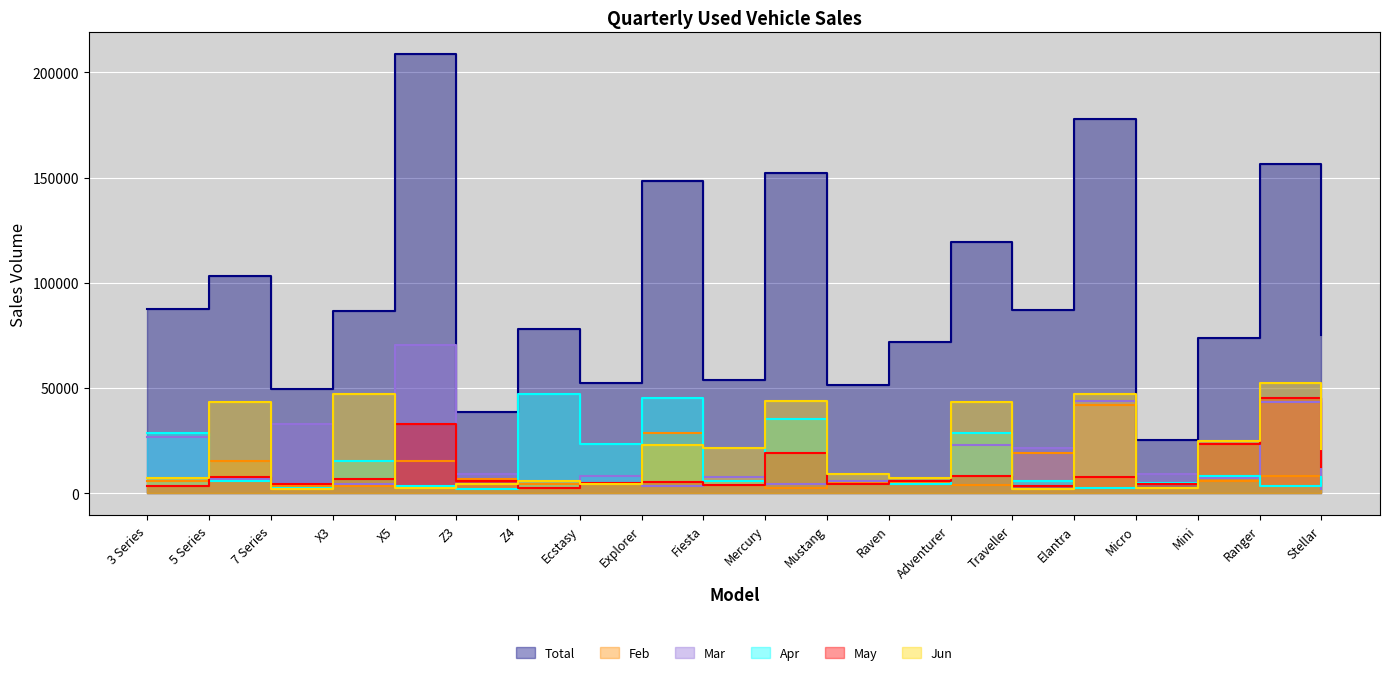

What is the lowest value of the Jun series?

2050